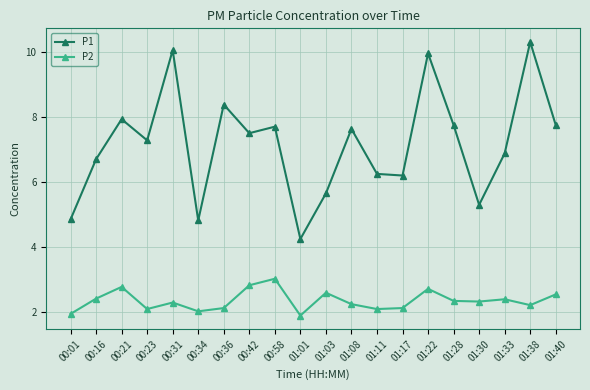

Rank the series by their average value, from lowest to highest.

P2, P1